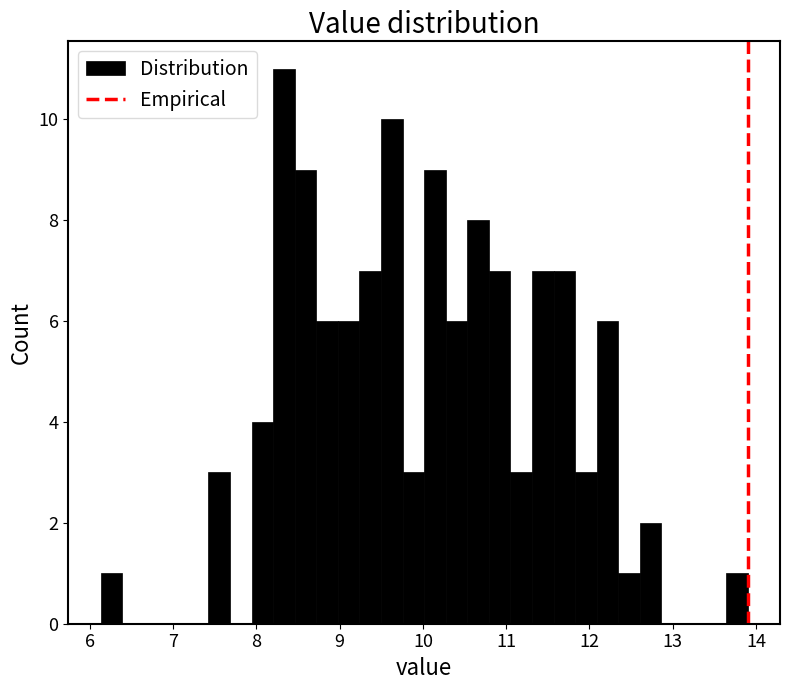

Around what value on the x-axis is the tallest bar? Give the approximate position of its centre, as read against the axis.

8.3